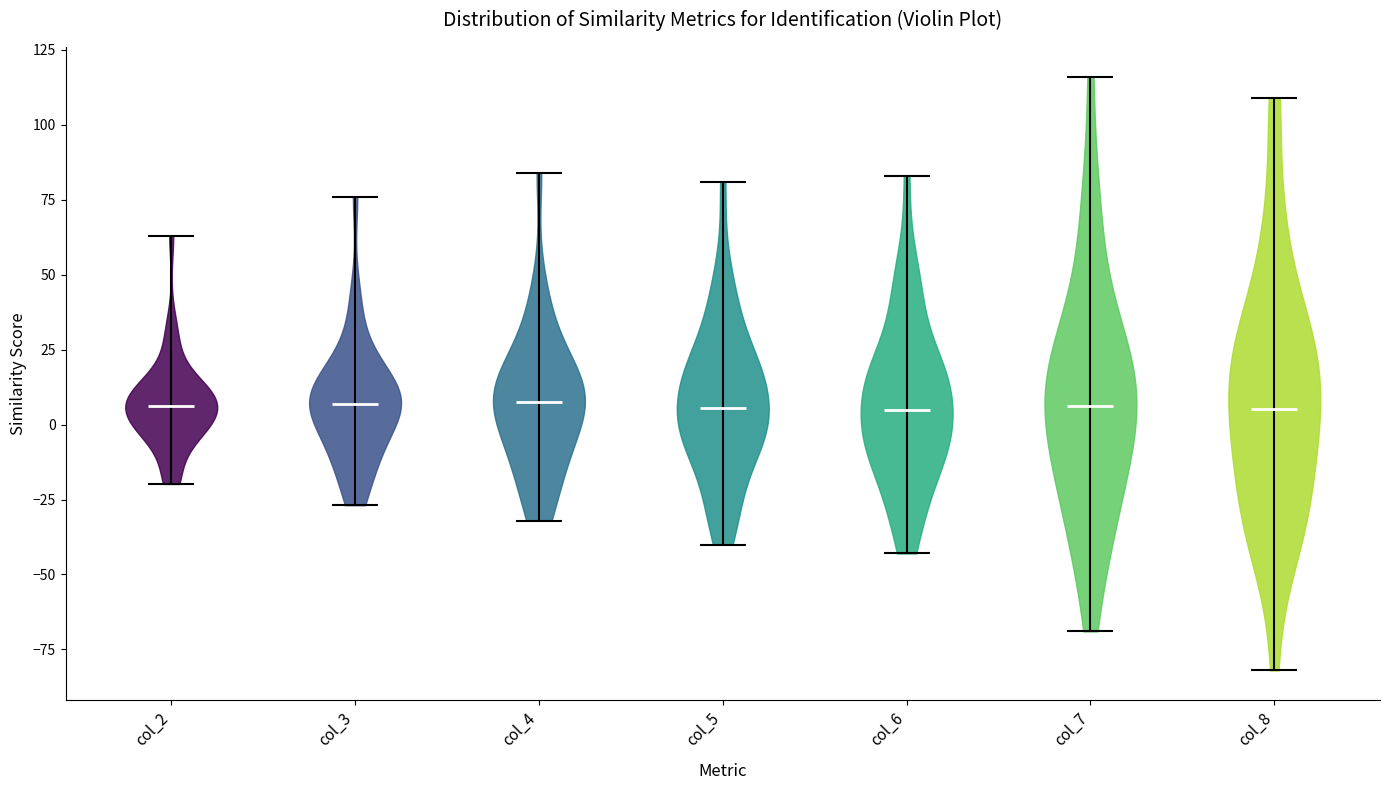

Reading left to right, read every violin against the y-axis: where its median line is, and the lowest and highest points it reaches. The values are not printed on the chart, so give them approximately, as read against the axis.

col_2: median line 5, lowest point -20, highest point 65
col_3: median line 5, lowest point -25, highest point 75
col_4: median line 5, lowest point -30, highest point 85
col_5: median line 5, lowest point -40, highest point 80
col_6: median line 5, lowest point -45, highest point 85
col_7: median line 5, lowest point -70, highest point 115
col_8: median line 5, lowest point -80, highest point 110